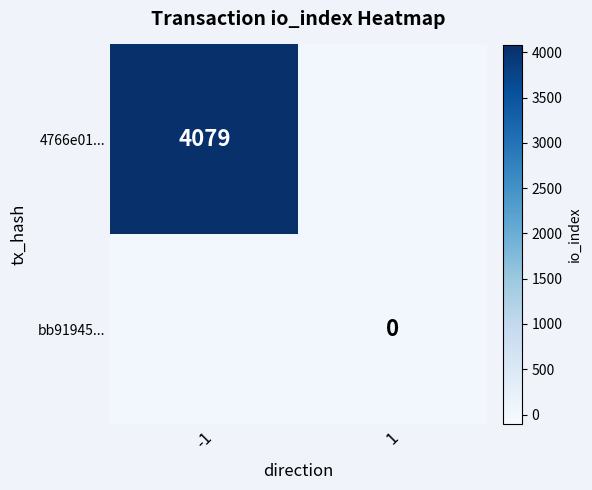

True or false: 4766e01... has a value of 1136 at -1.

False